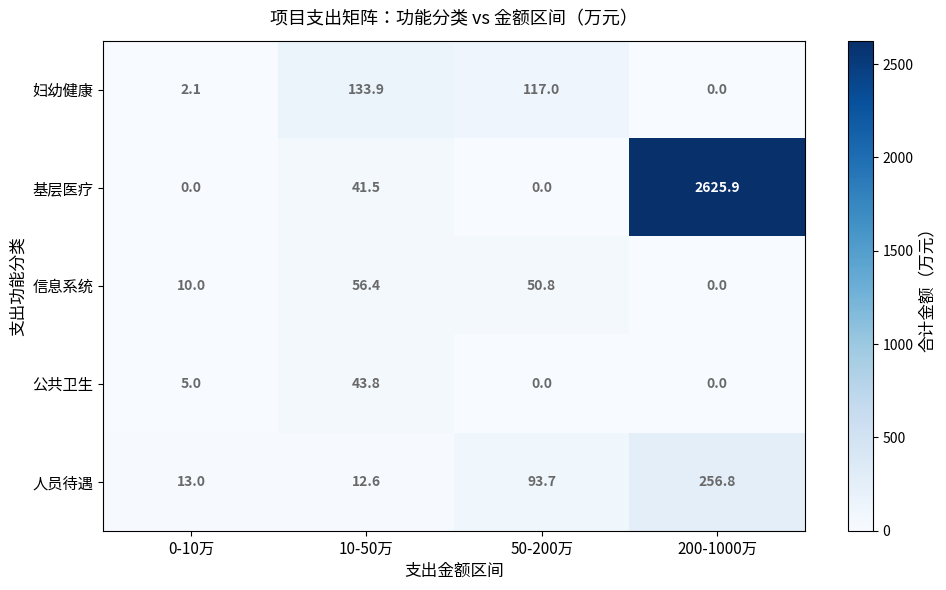

At which label is 公共卫生 closest to 21?

0-10万